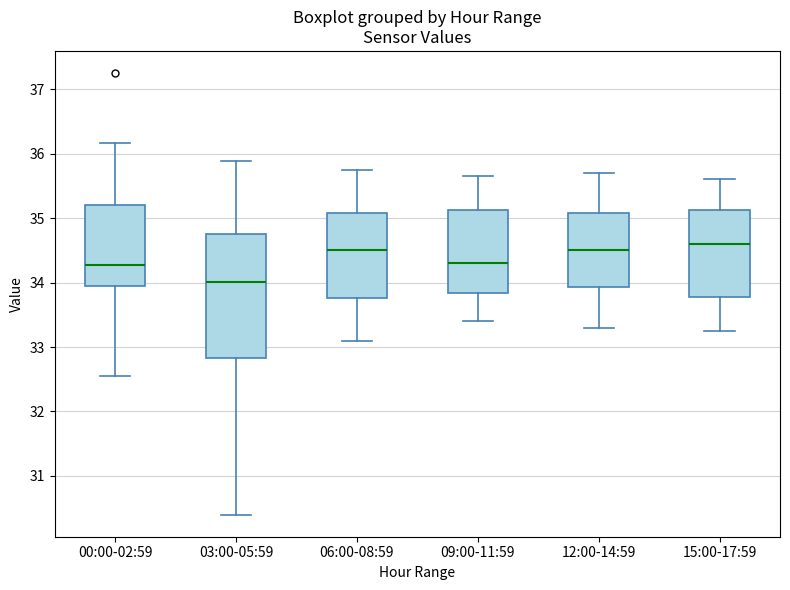

Which box is the tallest, from its lower edge to its upper edge?

03:00-05:59